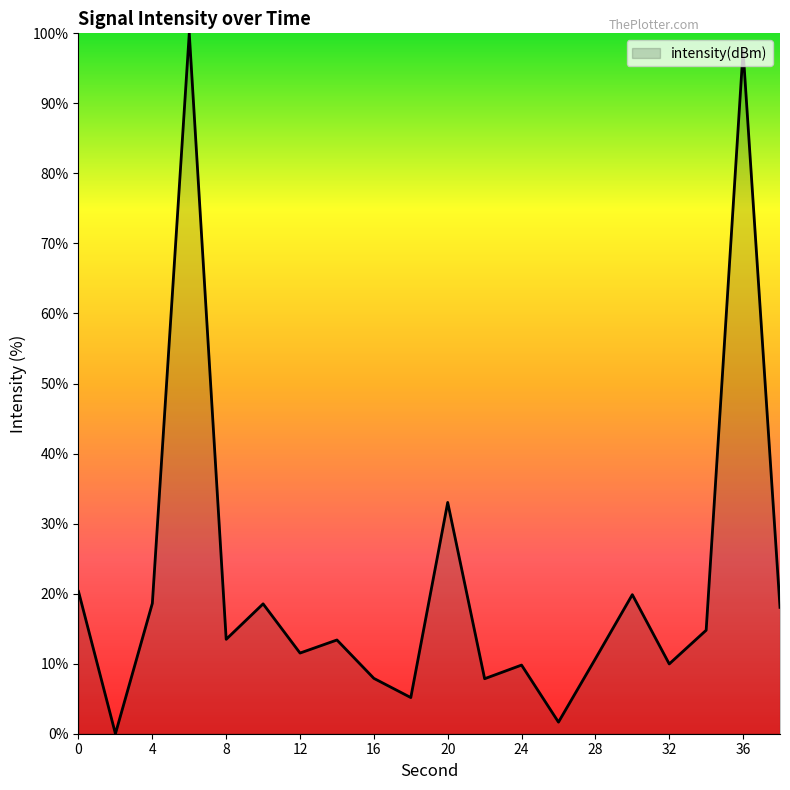

What is the difference between the maximum and minimum values?

100.0